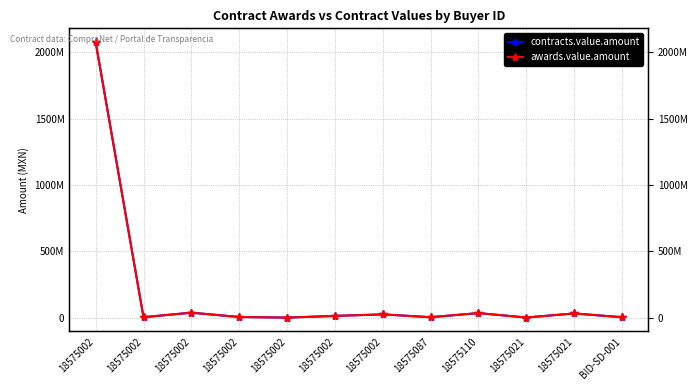

What is the label of the 12th point from the left?

BID-SD-001